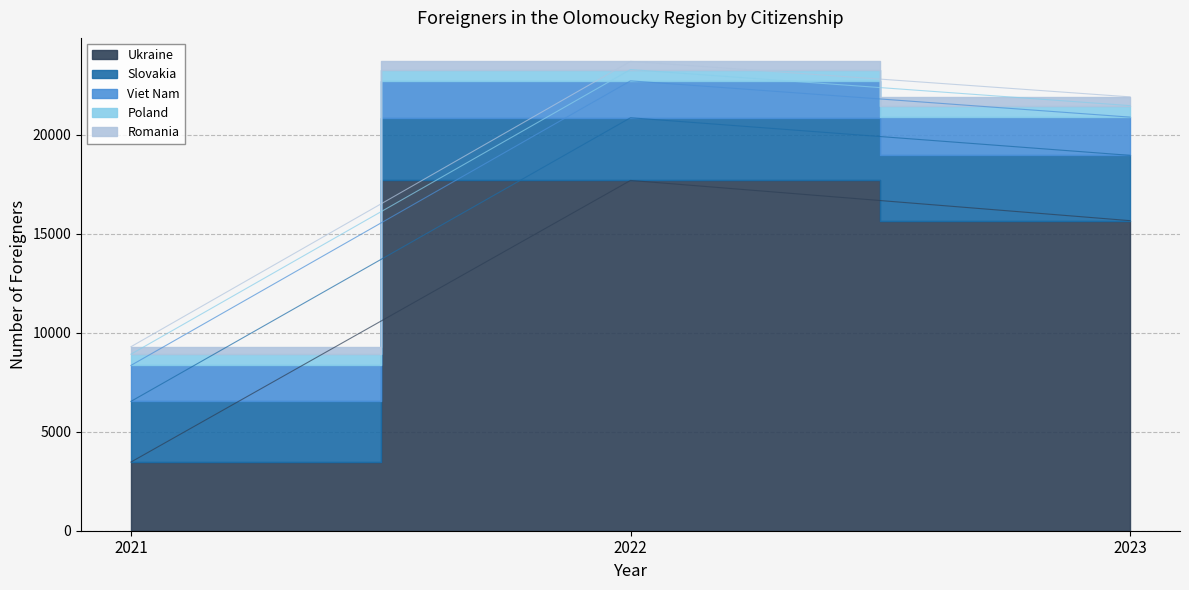

Which series has the largest total across all categories?

Ukraine